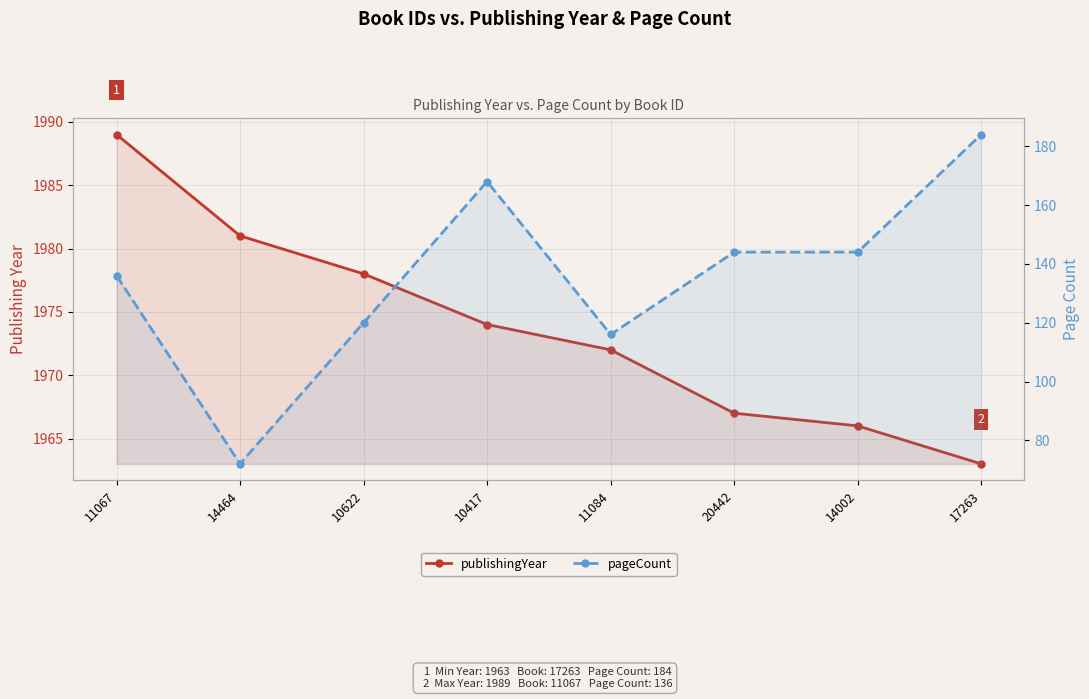

How many data points in publishingYear are less than 1974?

4